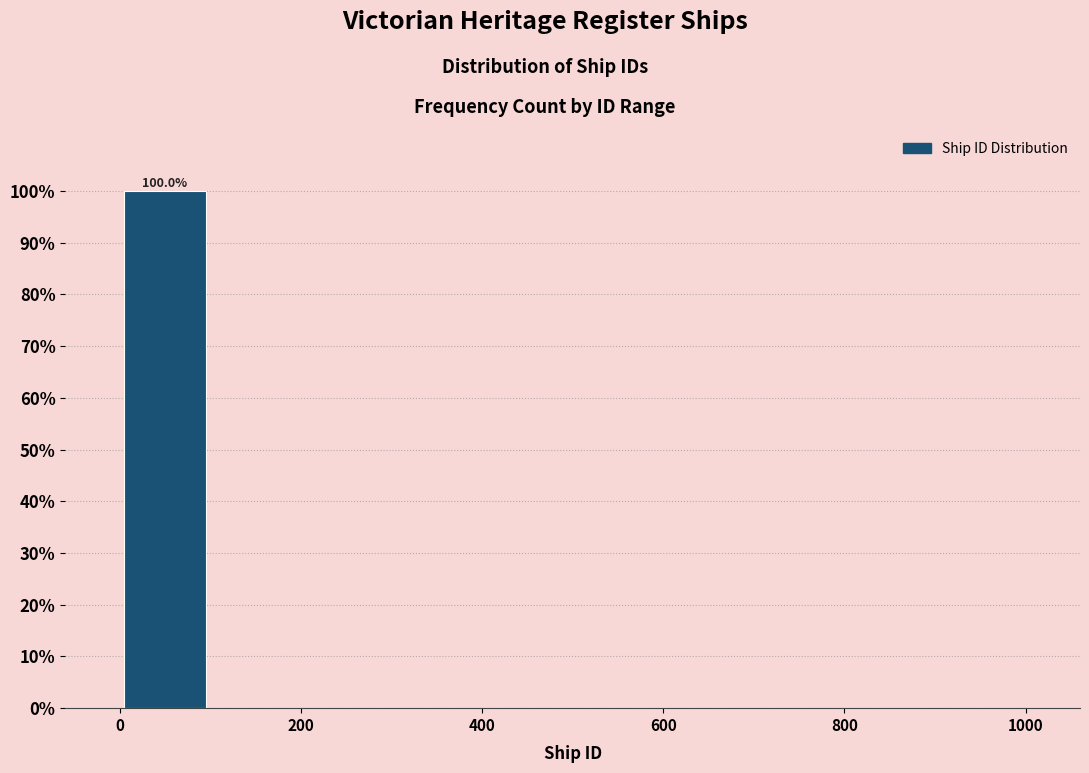

Which range on the x-axis has the tallest bar?

0 to 100